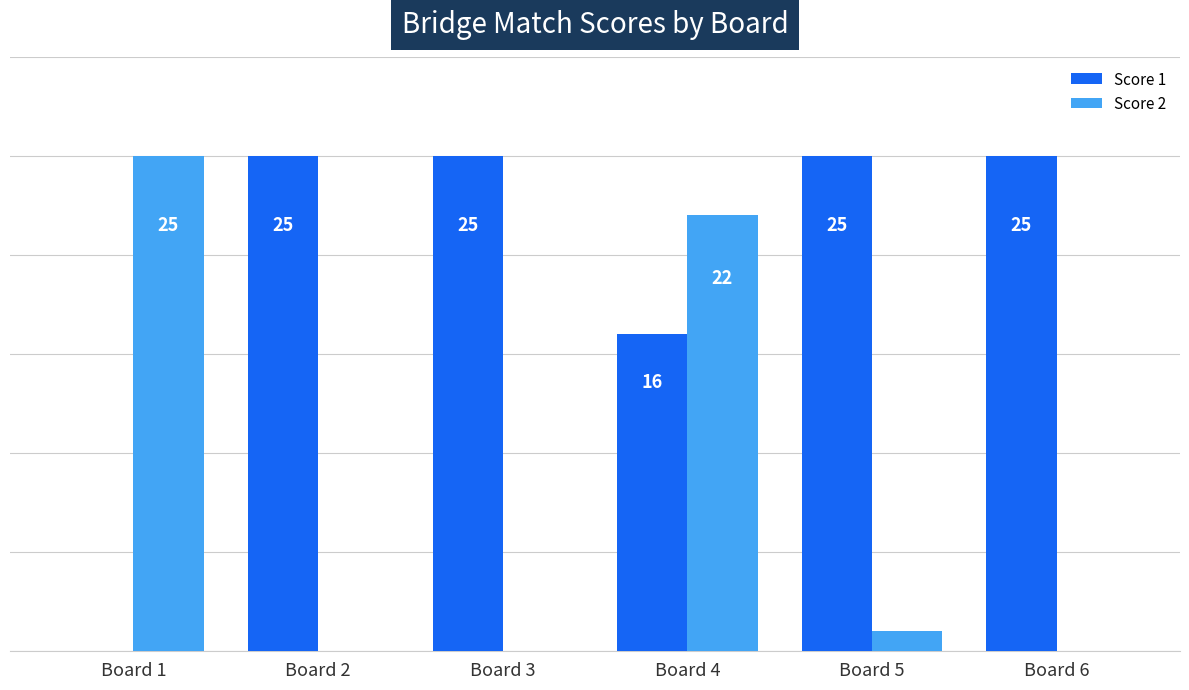

At which label does Score 2 reach its peak?

Board 1